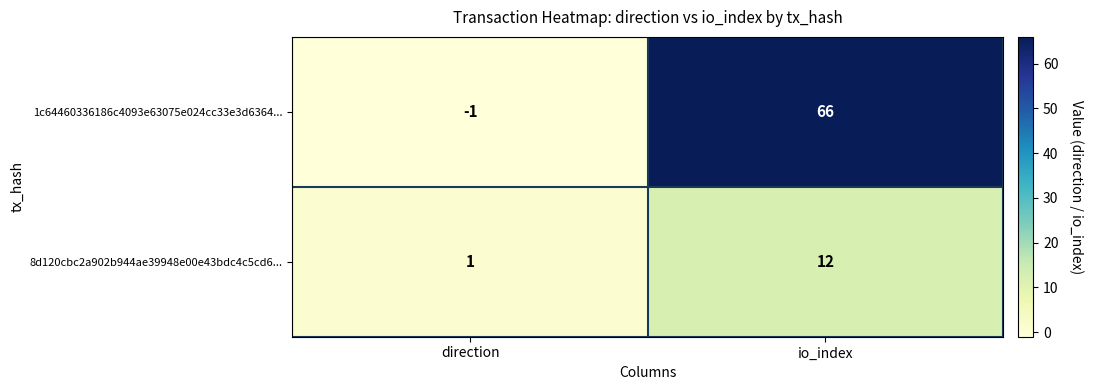

What is the difference between the 1c64460336186c4093e63075e024cc33e3d6364... values at direction and io_index?

67